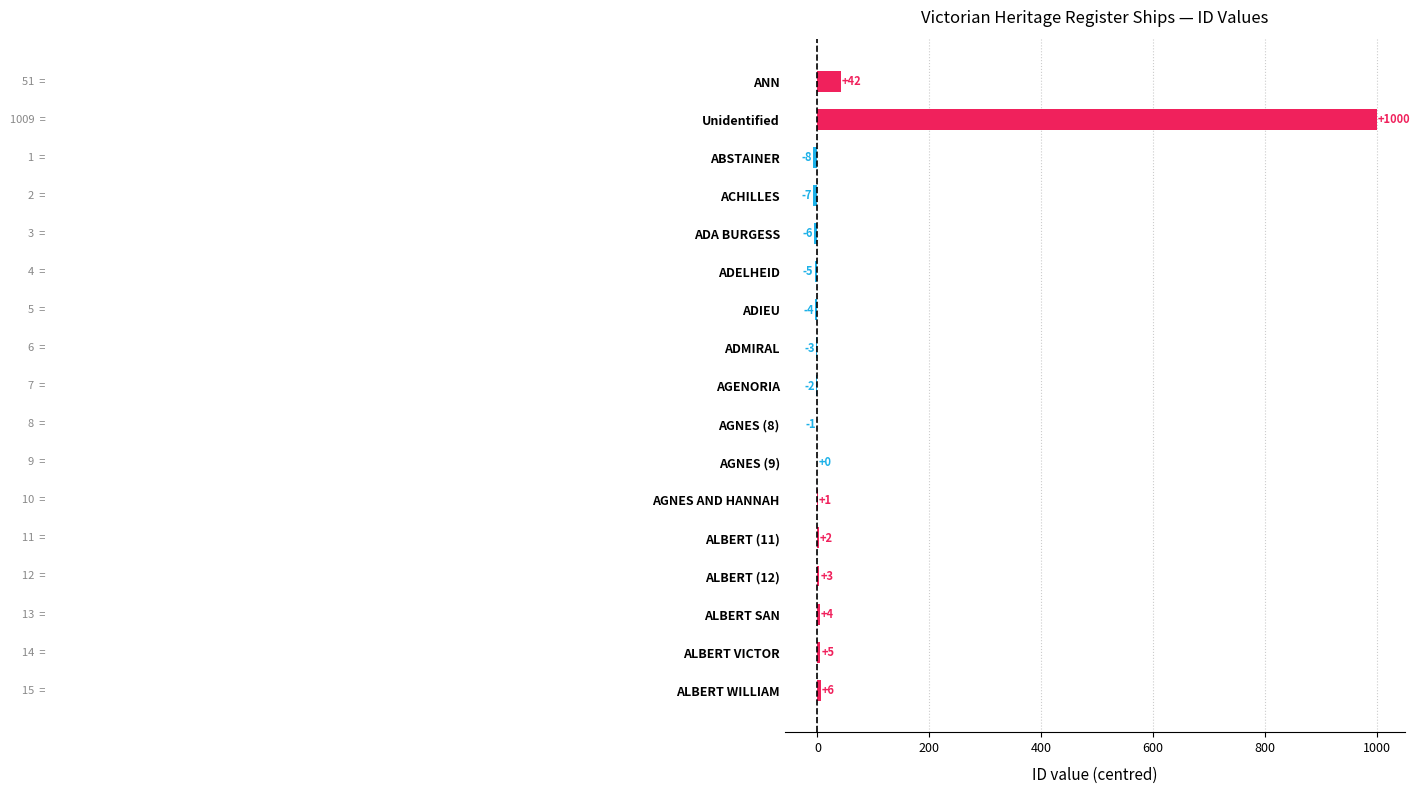

What is the sum of the values at ANN and Unidentified?

1042